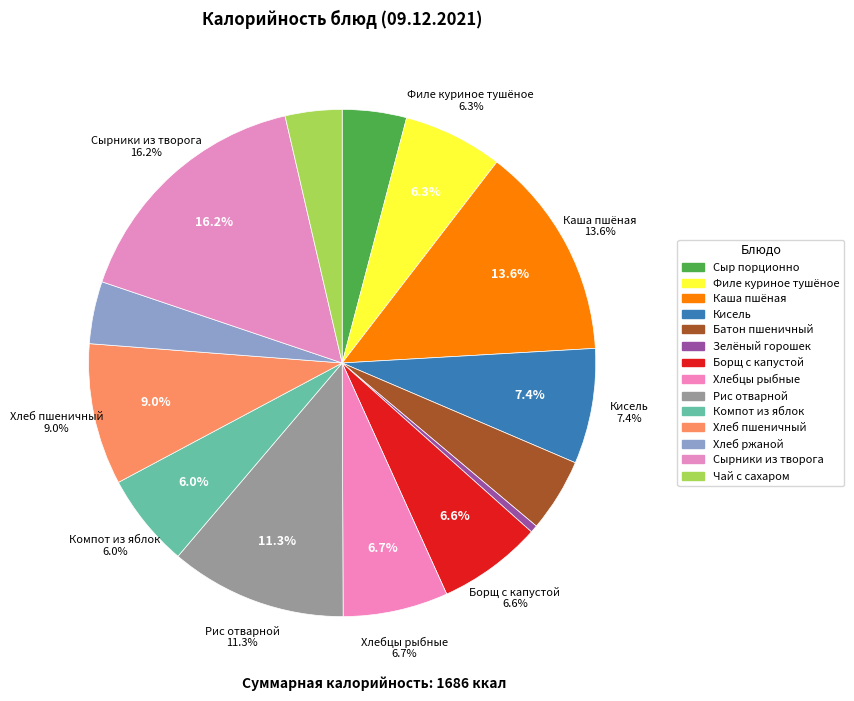

What is the total percentage of Каша пшёная and Хлебцы рыбные?

20.3%